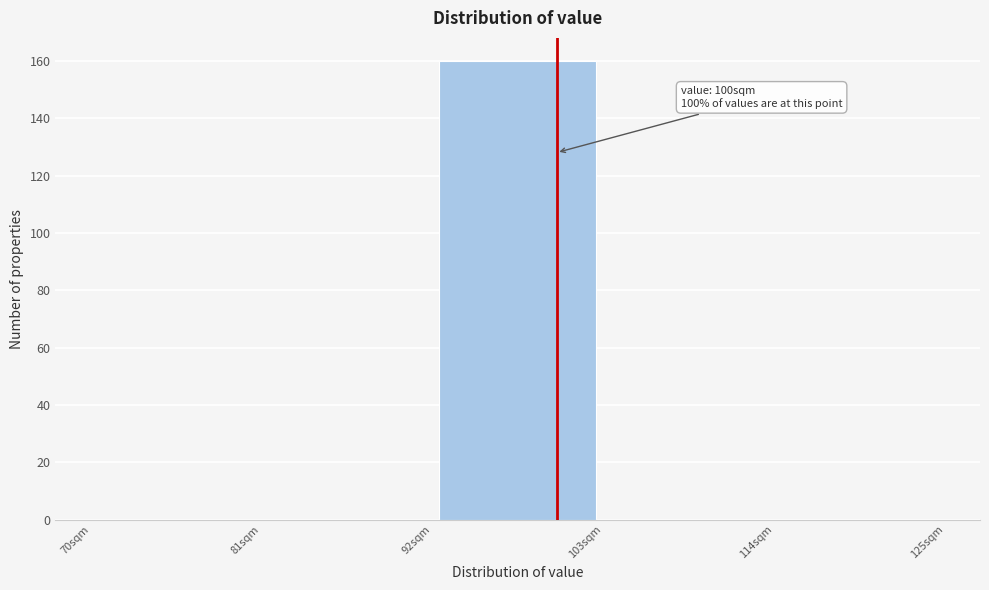

Over which range of the x-axis is the bar tallest?

92 to 103